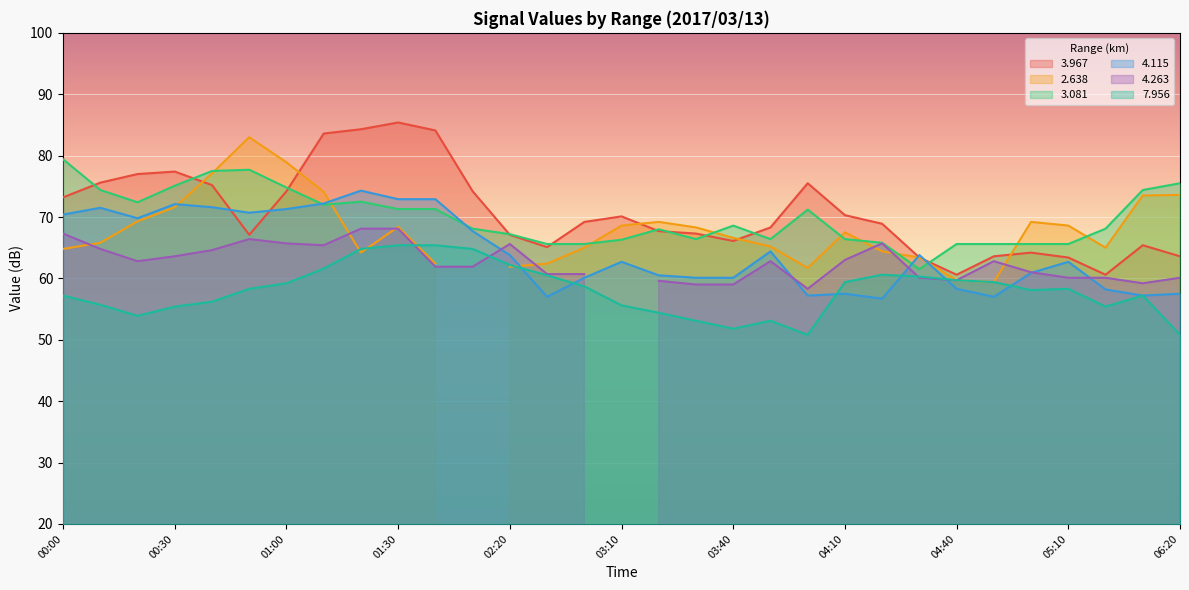

How many values in the 4.115 series exceed 62?

17